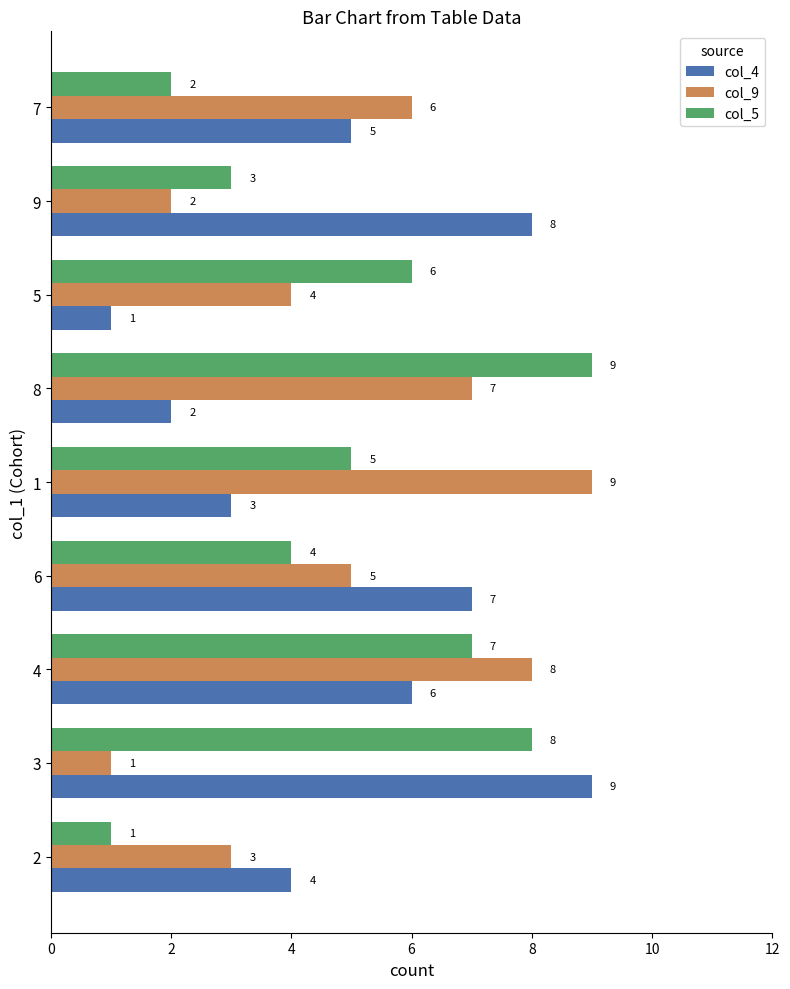

What is the maximum value for col_4?

9